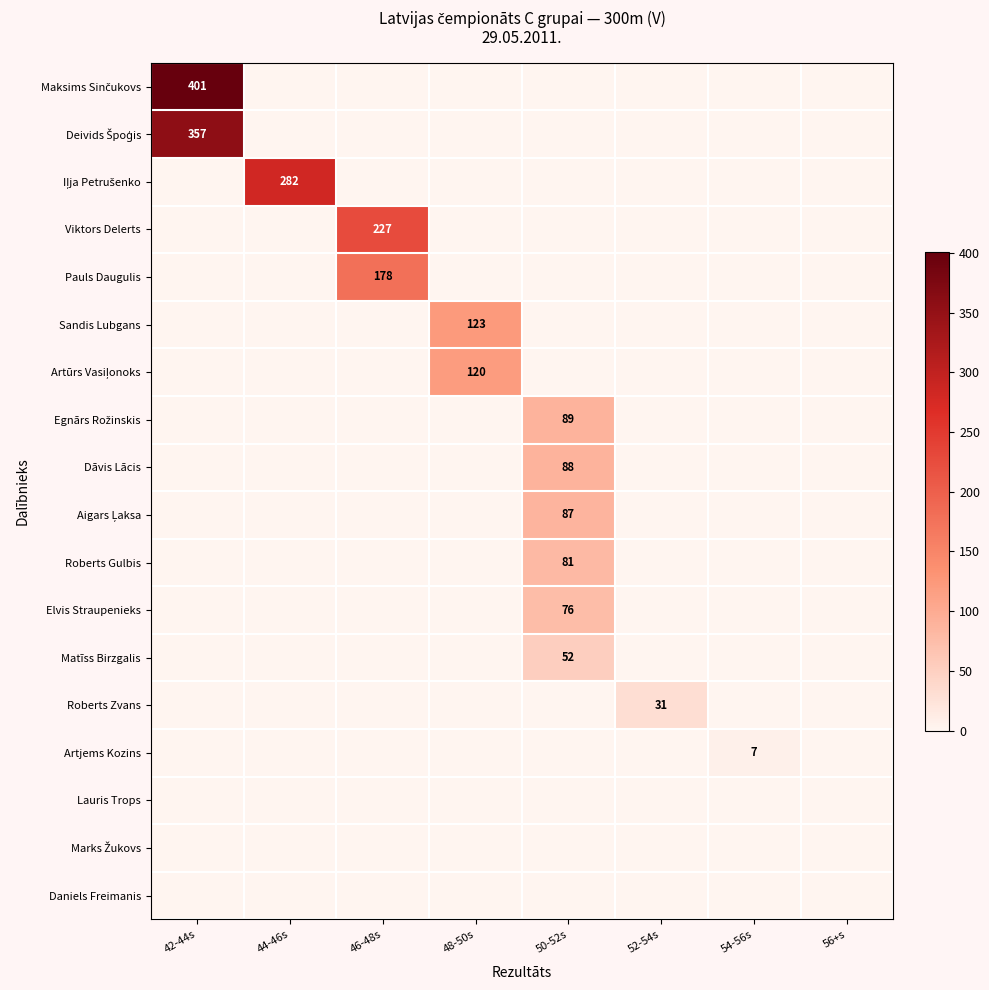

At which label does Maksims Sinčukovs reach its peak?

42-44s